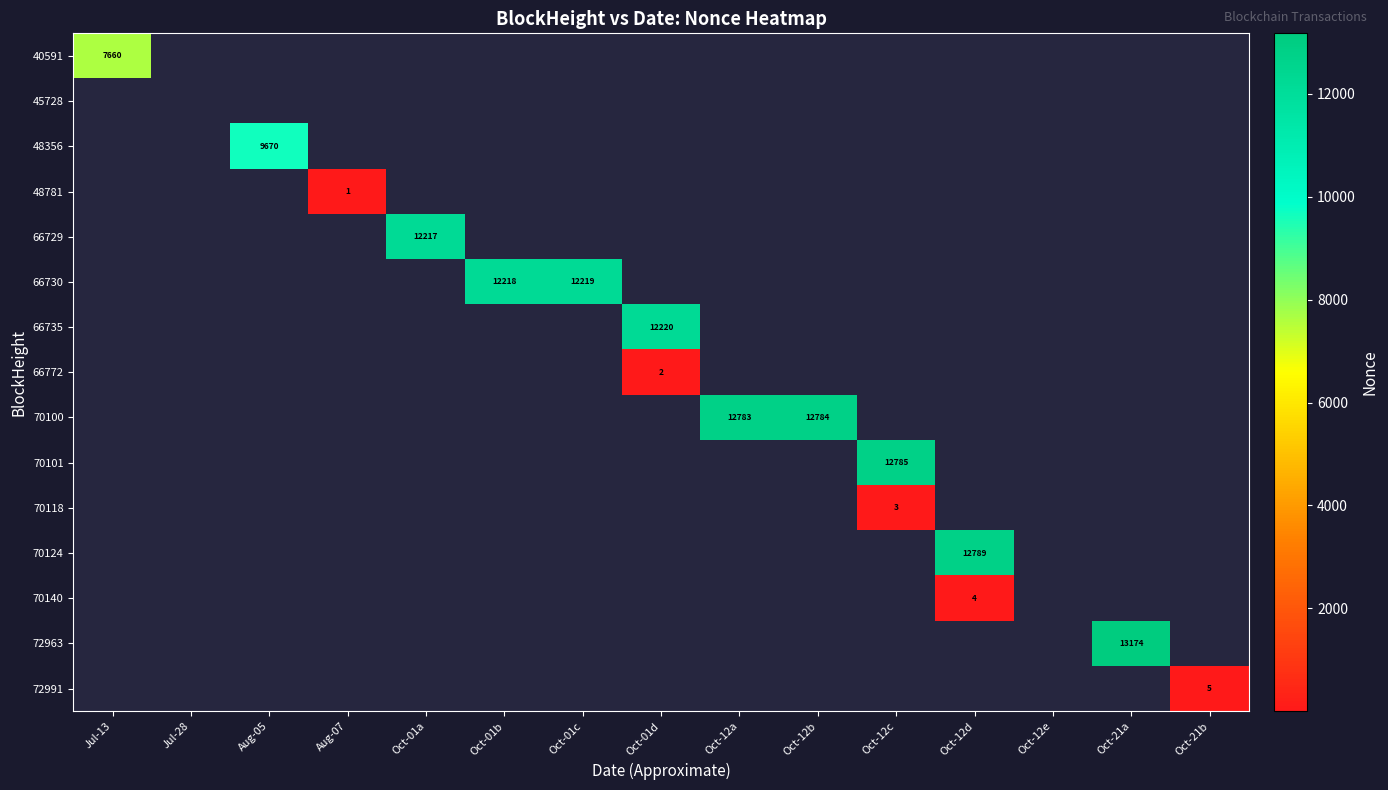

Is the value of 66735 at Oct-12c greater than the value of 45728 at Oct-21b?

No